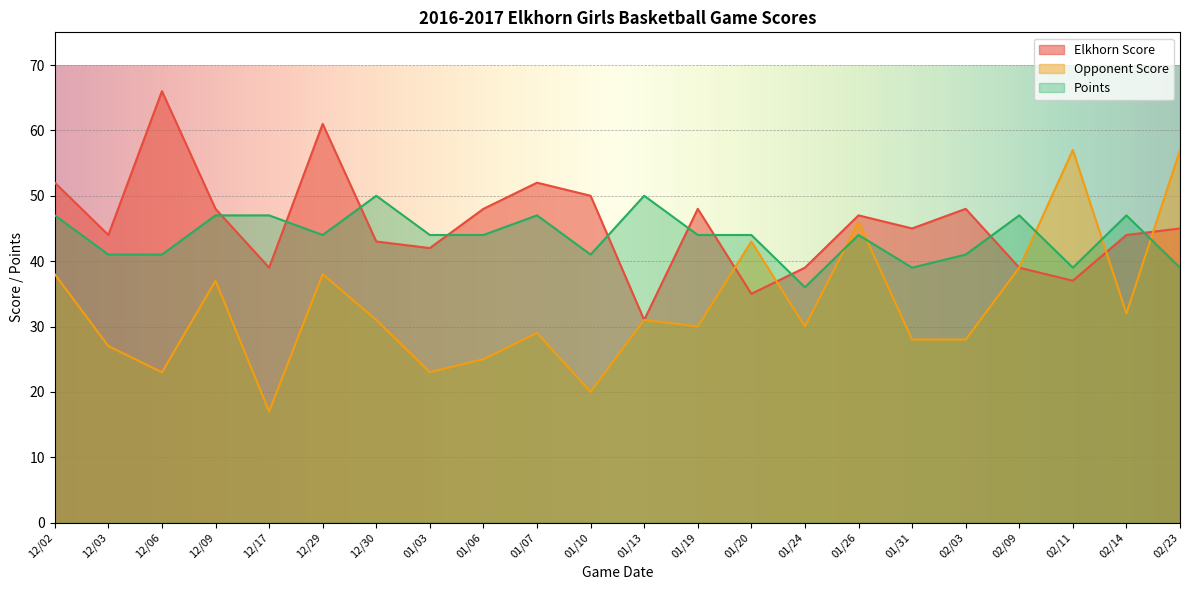

What is the difference between the Points values at 12/02 and 12/29?

3